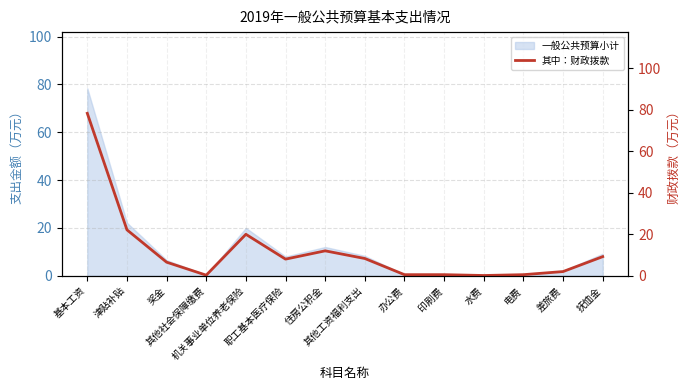

Rank the categories by value from lowest to highest.

水费, 其他社会保障缴费, 办公费, 印刷费, 电费, 差旅费, 奖金, 职工基本医疗保险, 其他工资福利支出, 抚恤金, 住房公积金, 机关事业单位养老保险, 津贴补贴, 基本工资